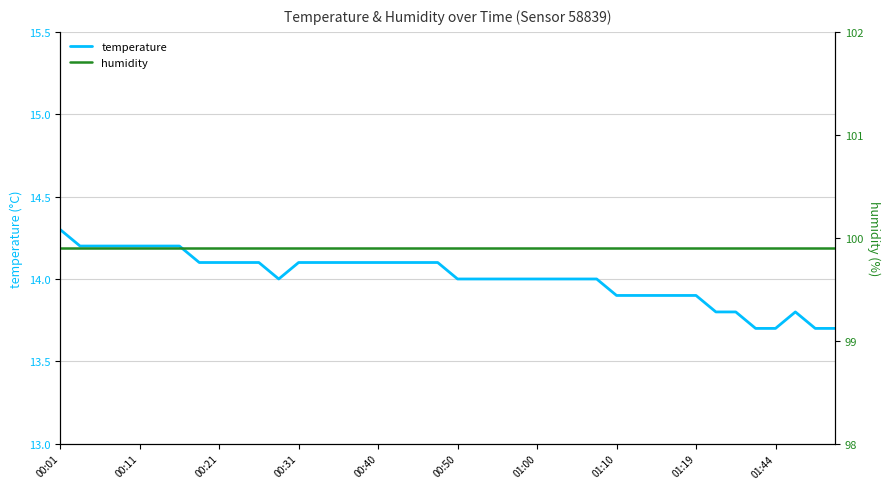

In temperature, how many points are higher than both neighbors (excluding endpoints)?

1